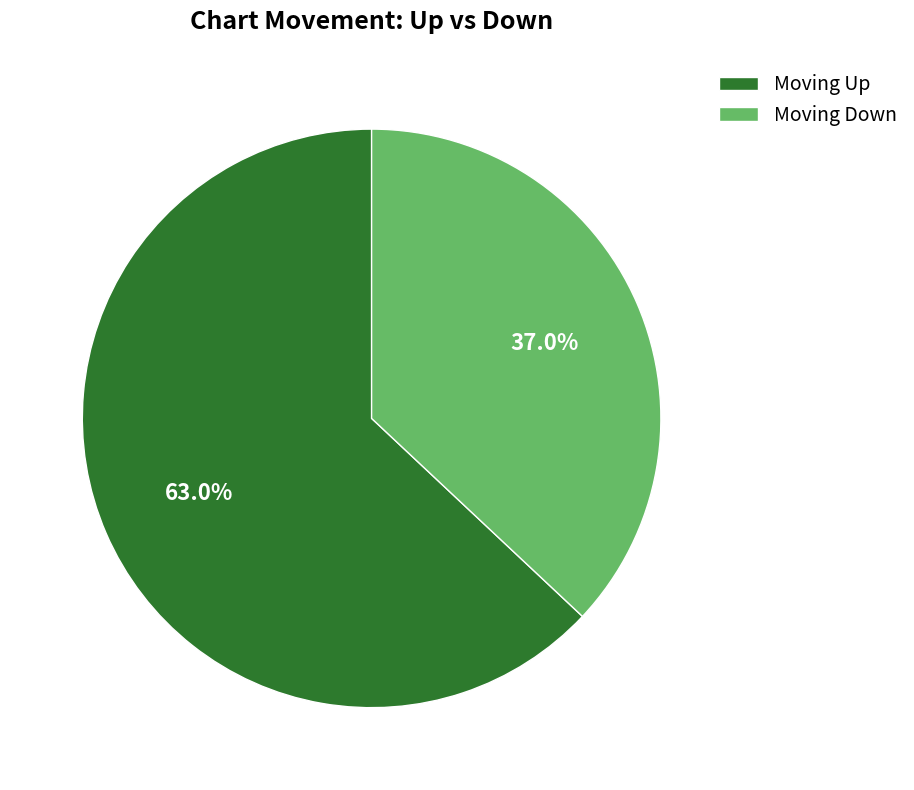

Does any single category account for the majority?

Yes